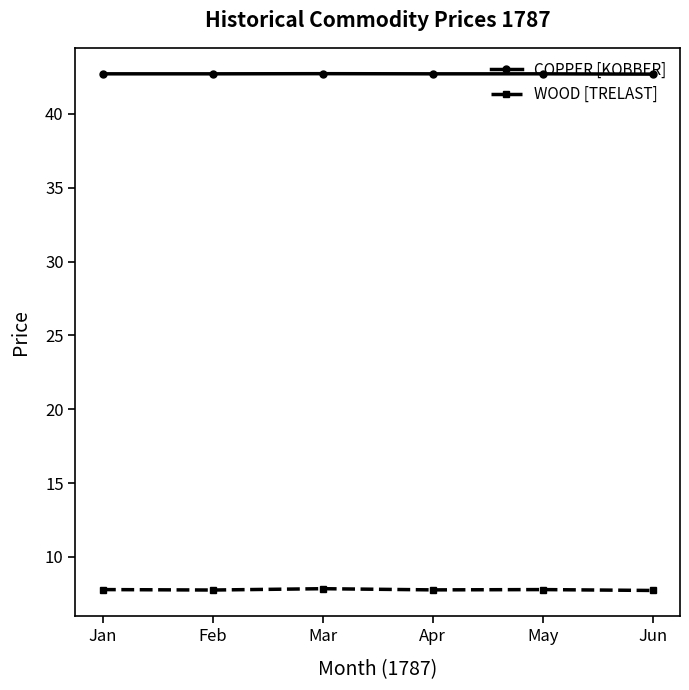

Read the COPPER [KOBBER] value at Jan.

42.7